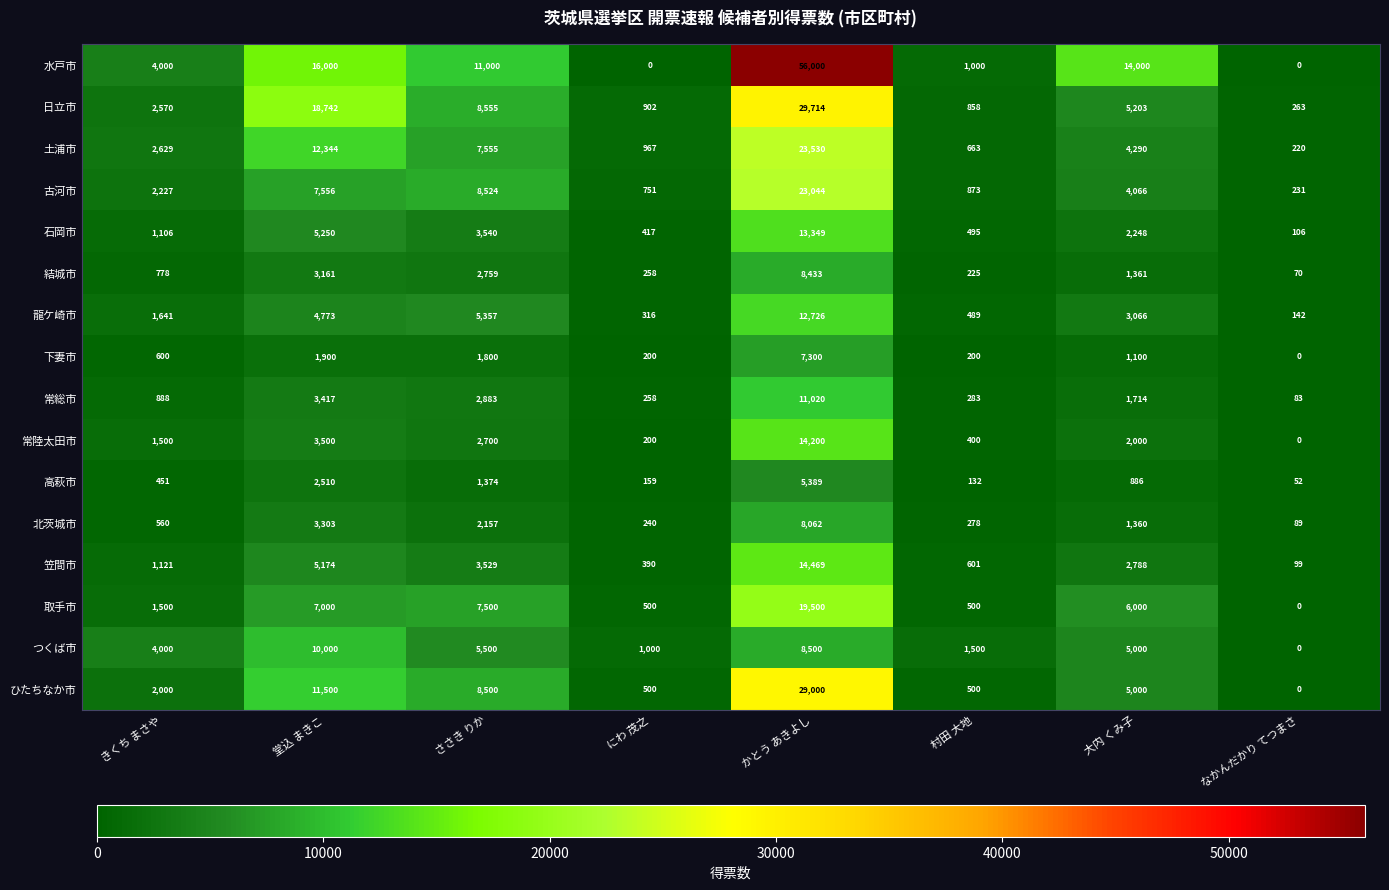

Where is 下妻市 nearest to the value 3650?

堂込 まきこ